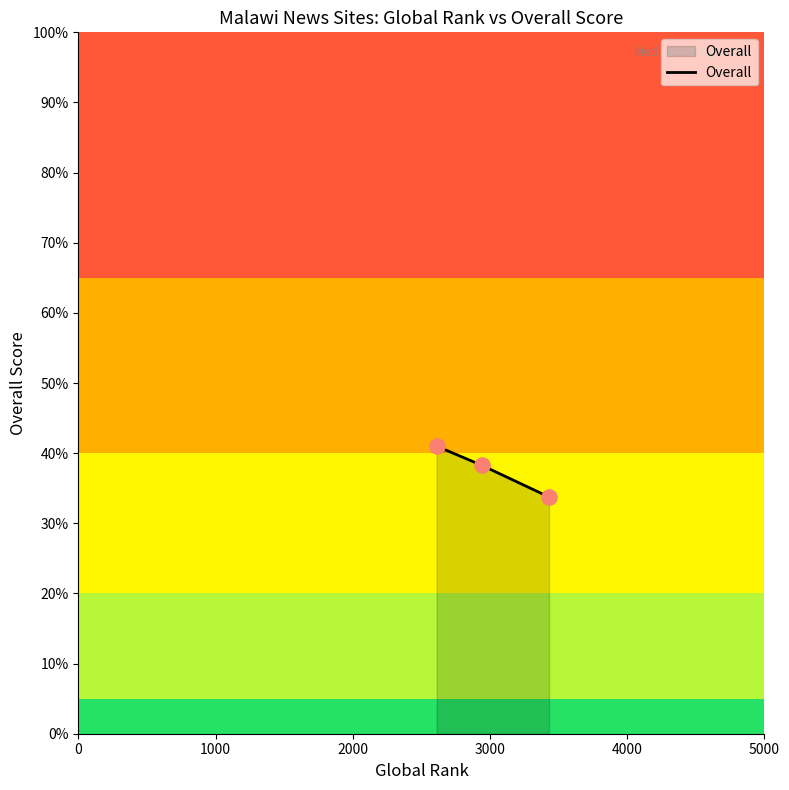

What is the sum of all values?

113.0